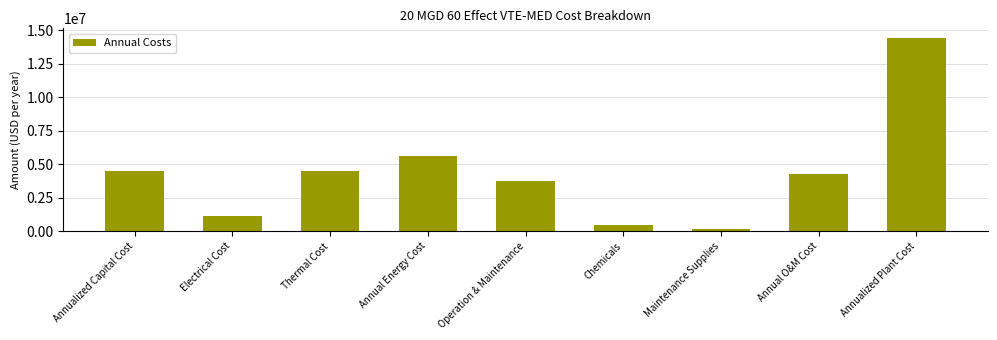

What is the difference between the maximum and minimum values?

14276417.8